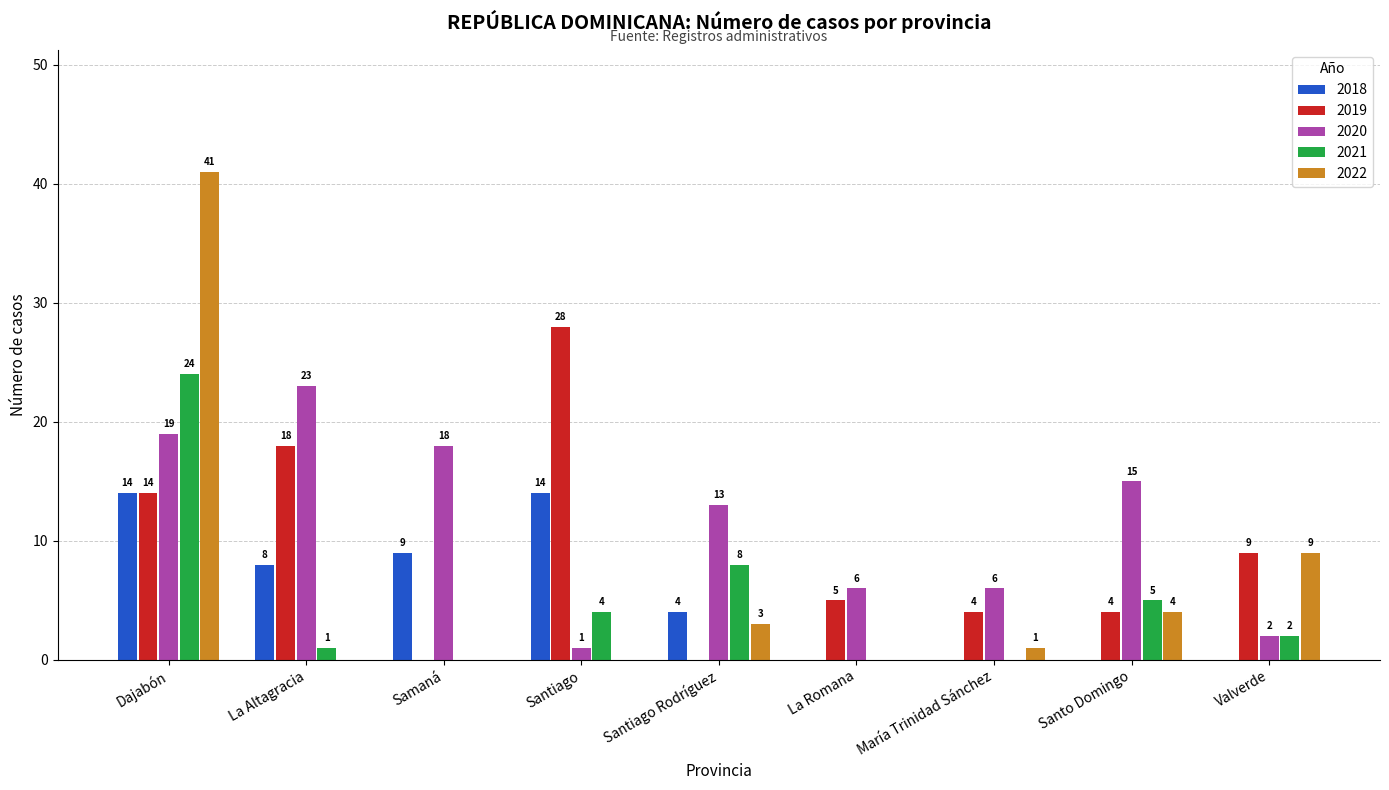

What is the greatest value displayed?

41